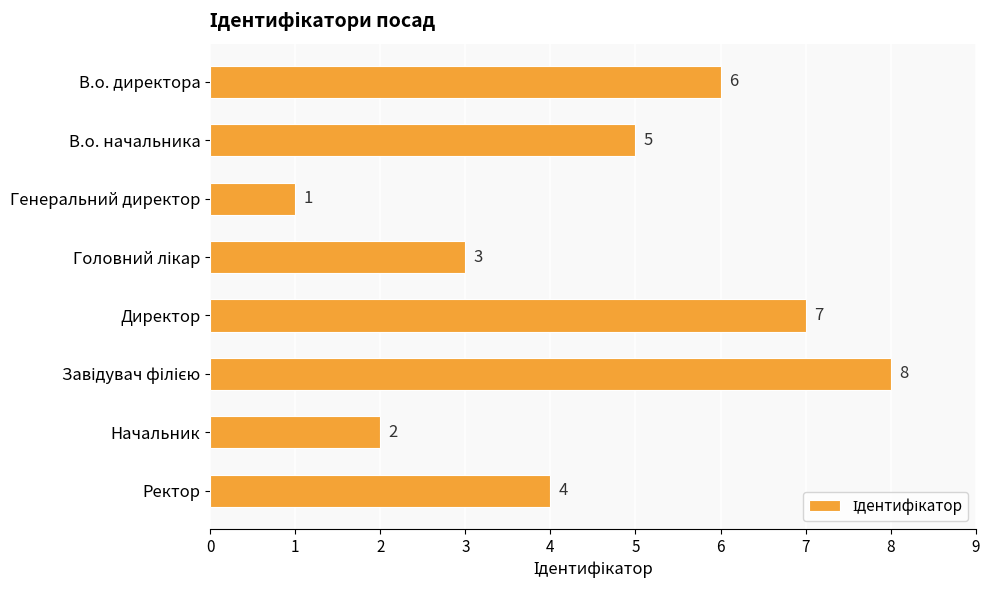

What is the greatest value displayed?

8